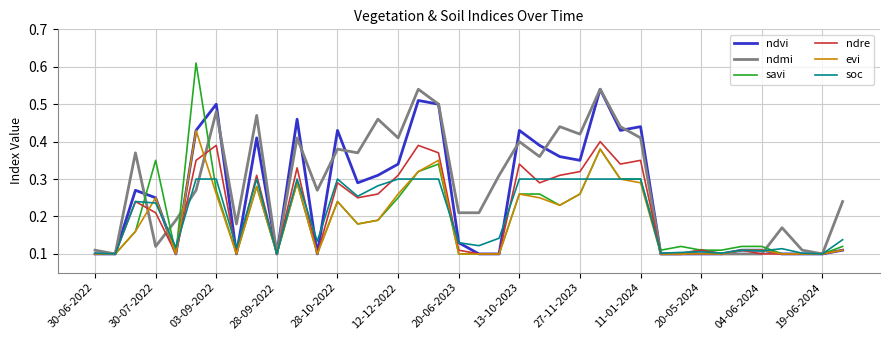

Which series has the largest range (max minus min)?

savi